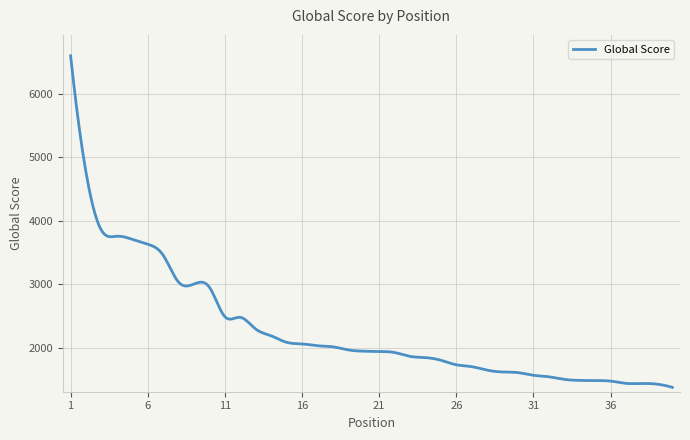

What is the smallest value displayed?

1371.0